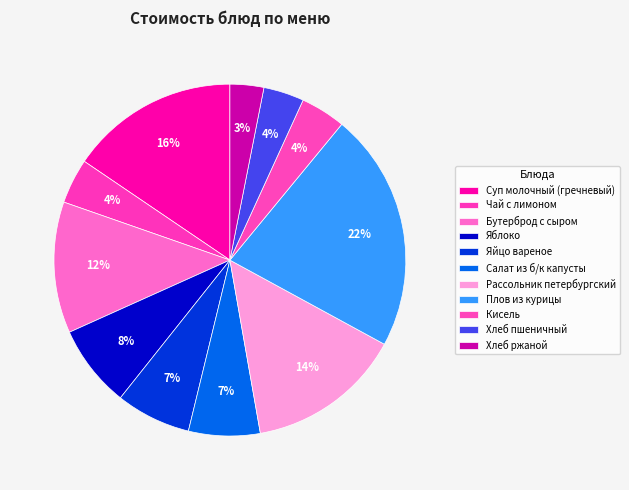

Combined, do Хлеб пшеничный and Хлеб ржаной account for over 50%?

No